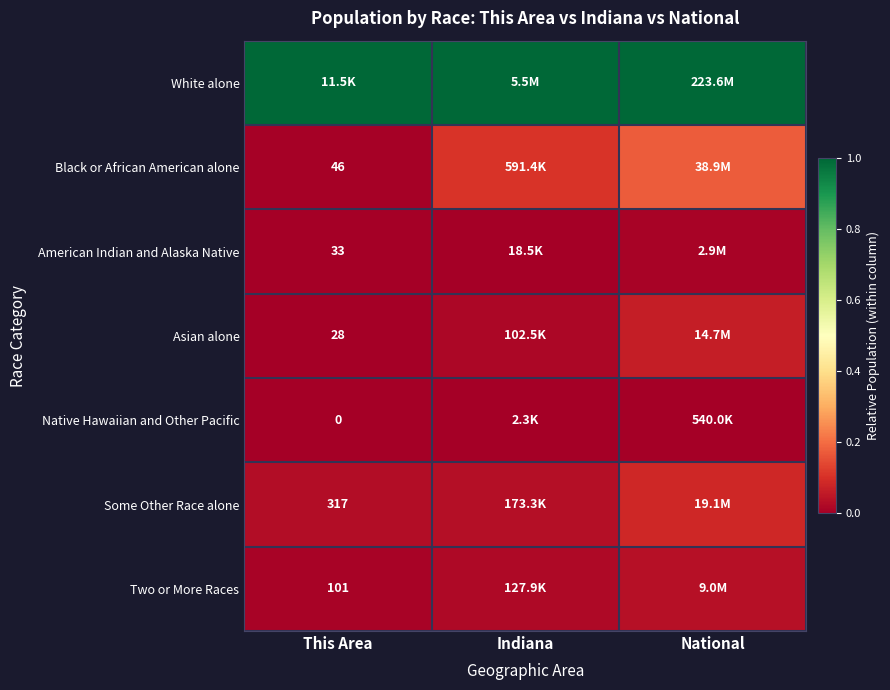

Count the number of categories in the chart.

3